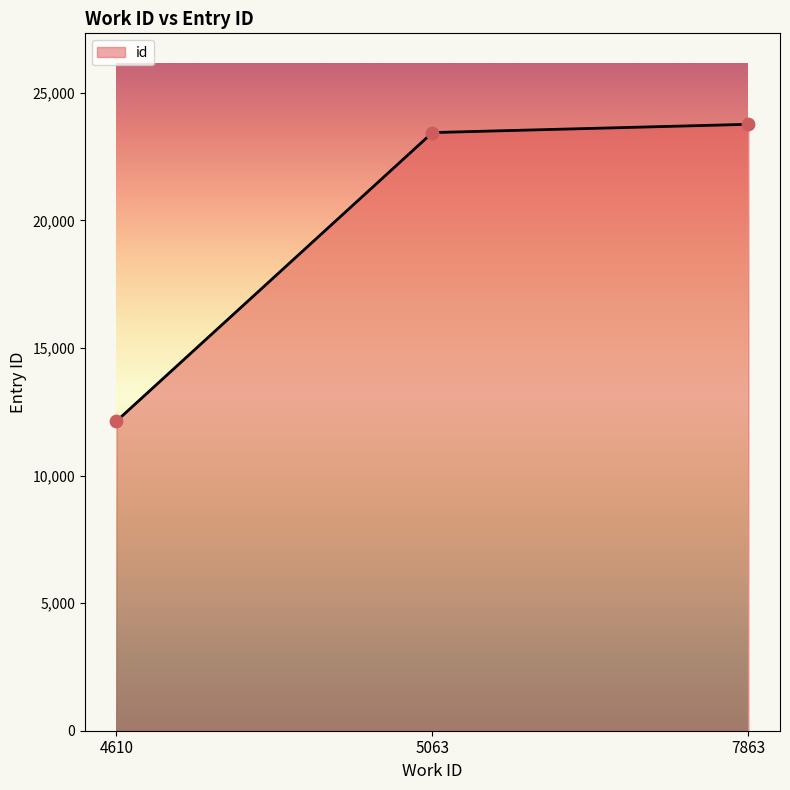

What is the change in value from 4610 to 7863?

+11633